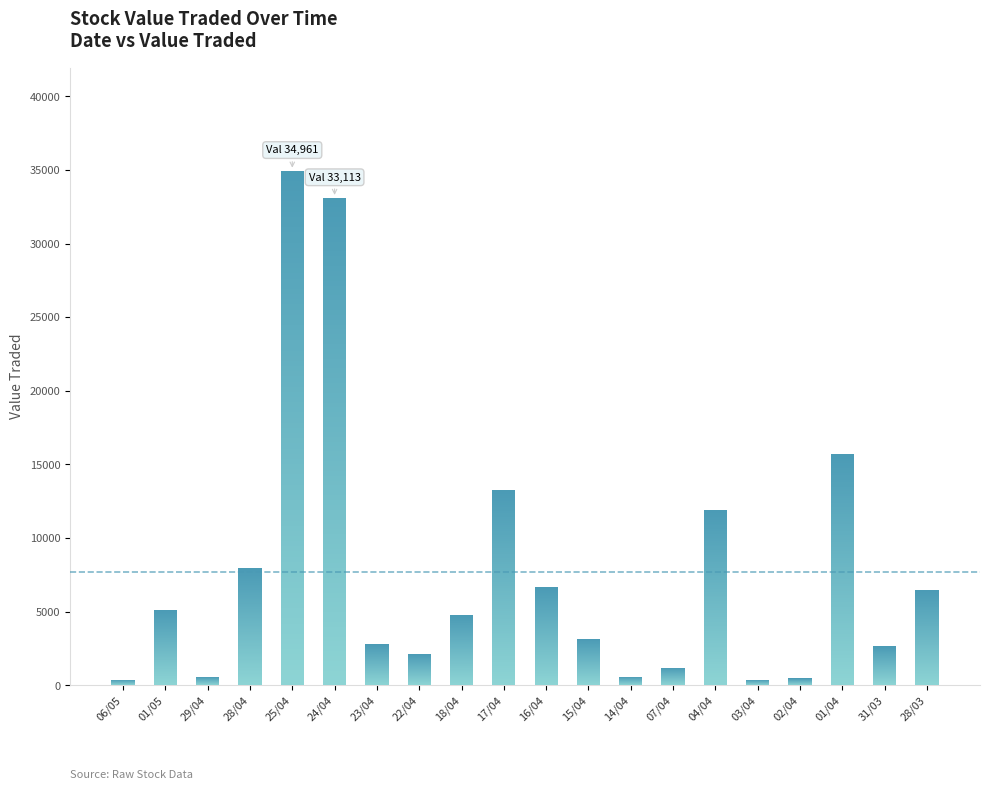

Reading right to left, list all the values displayed in this chart.

6447	2655	15693	467	378	11939	1209	593	3169	6671	13284	4782	2146	2793	33113	34961	7935	579	5132	395